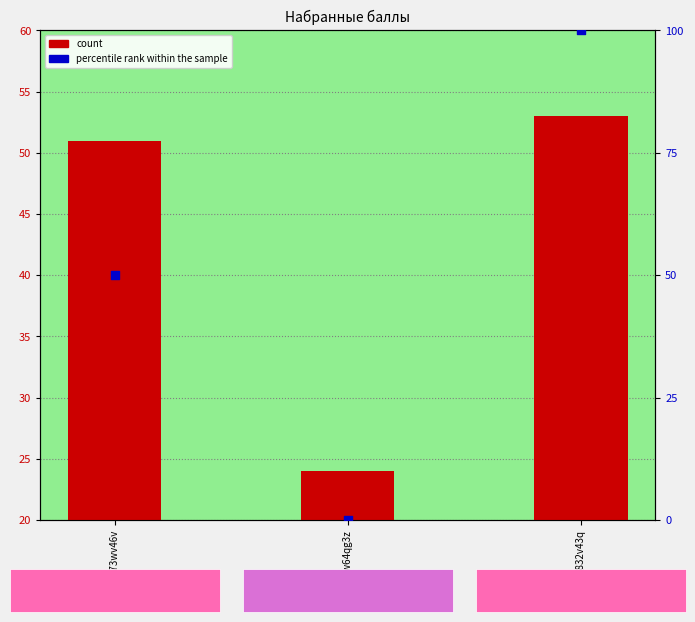

Which series contains the highest Y value?

percentile rank within the sample